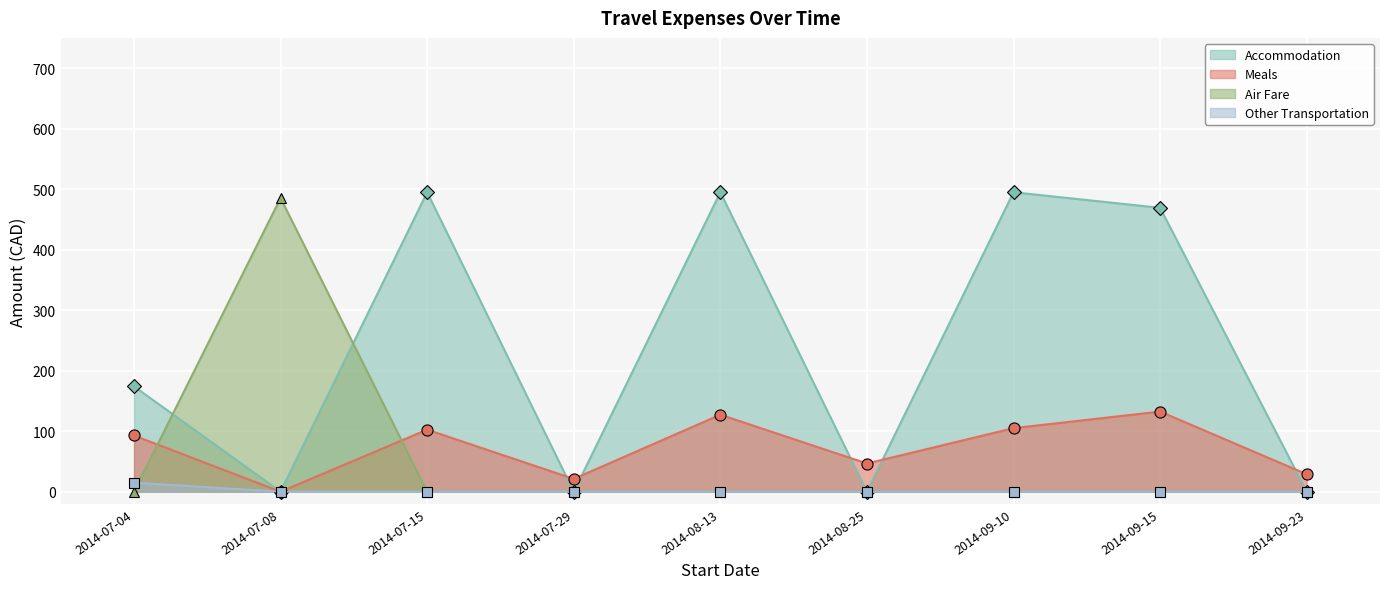

What is the label of the 7th point from the left?

2014-09-10